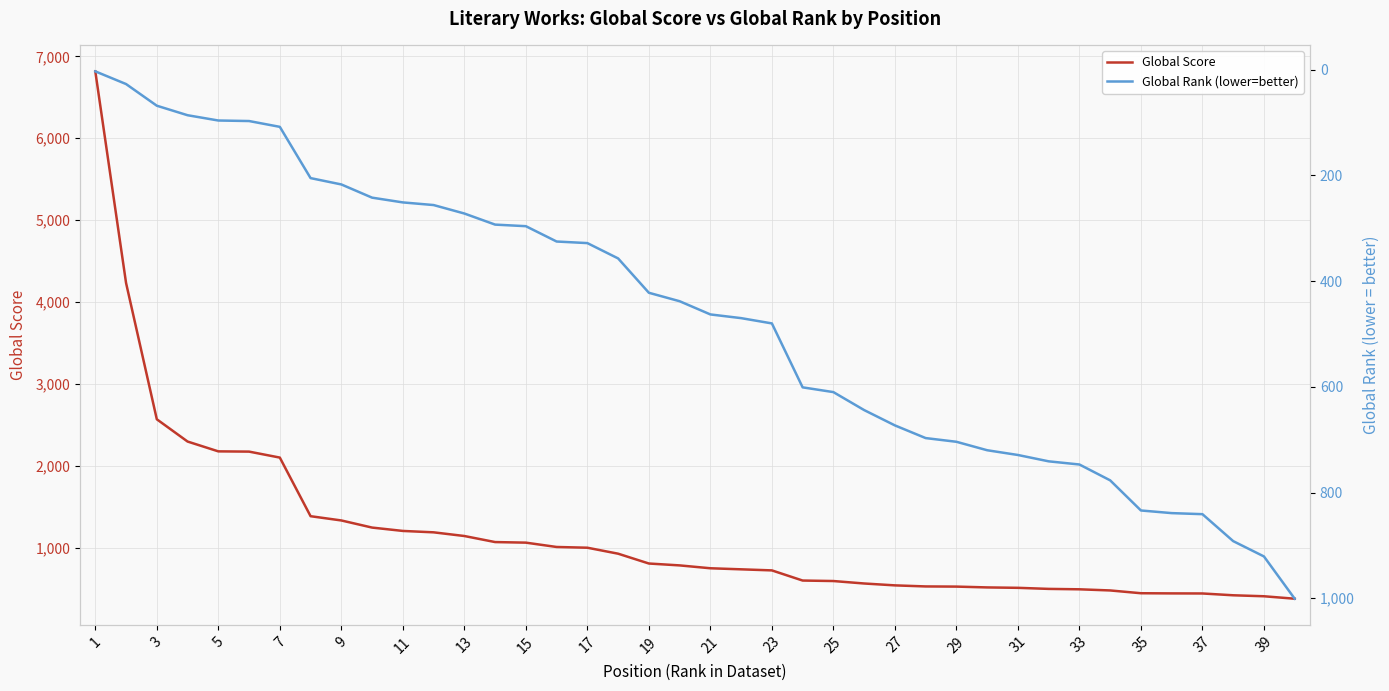

Reading left to right, what are all the values shown in this chart?

Global Score: 6817	4232	2567	2295	2175	2172	2099	1383	1331	1244	1203	1186	1141	1067	1060	1007	998	925	805	782	747	734	721	597	591	561	538	525	523	513	508	495	490	476	442	440	439	417	405	375
Global Rank (lower=better): 3	27	68	86	96	97	108	205	217	242	251	256	272	293	296	325	328	357	422	438	463	470	480	601	610	644	673	697	704	720	729	741	747	777	834	839	841	892	921	1001